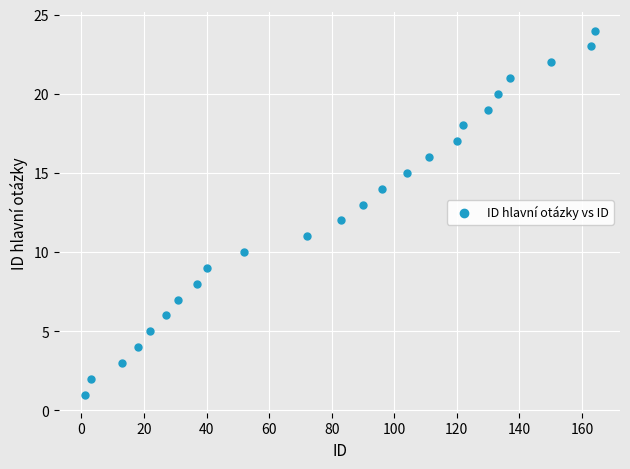

What is the range of X values (max minus min)?

163